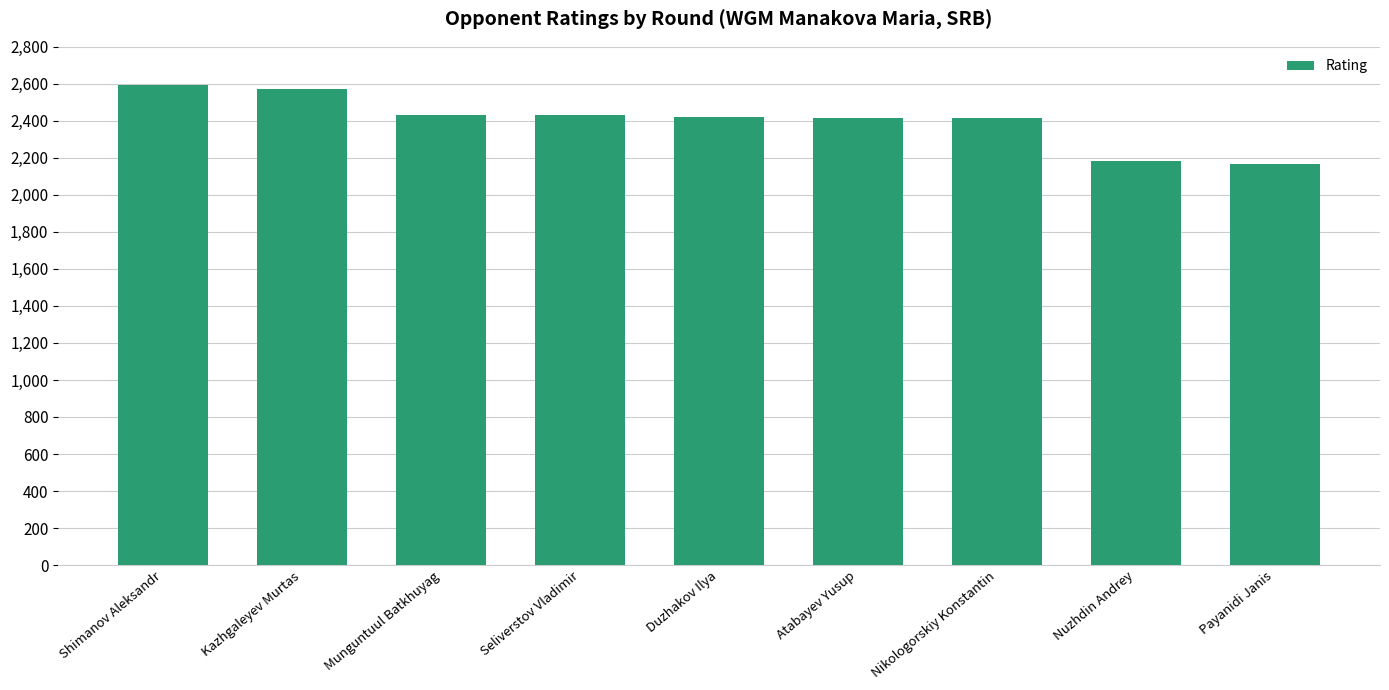

What is the label of the 8th bar from the right?

Kazhgaleyev Murtas